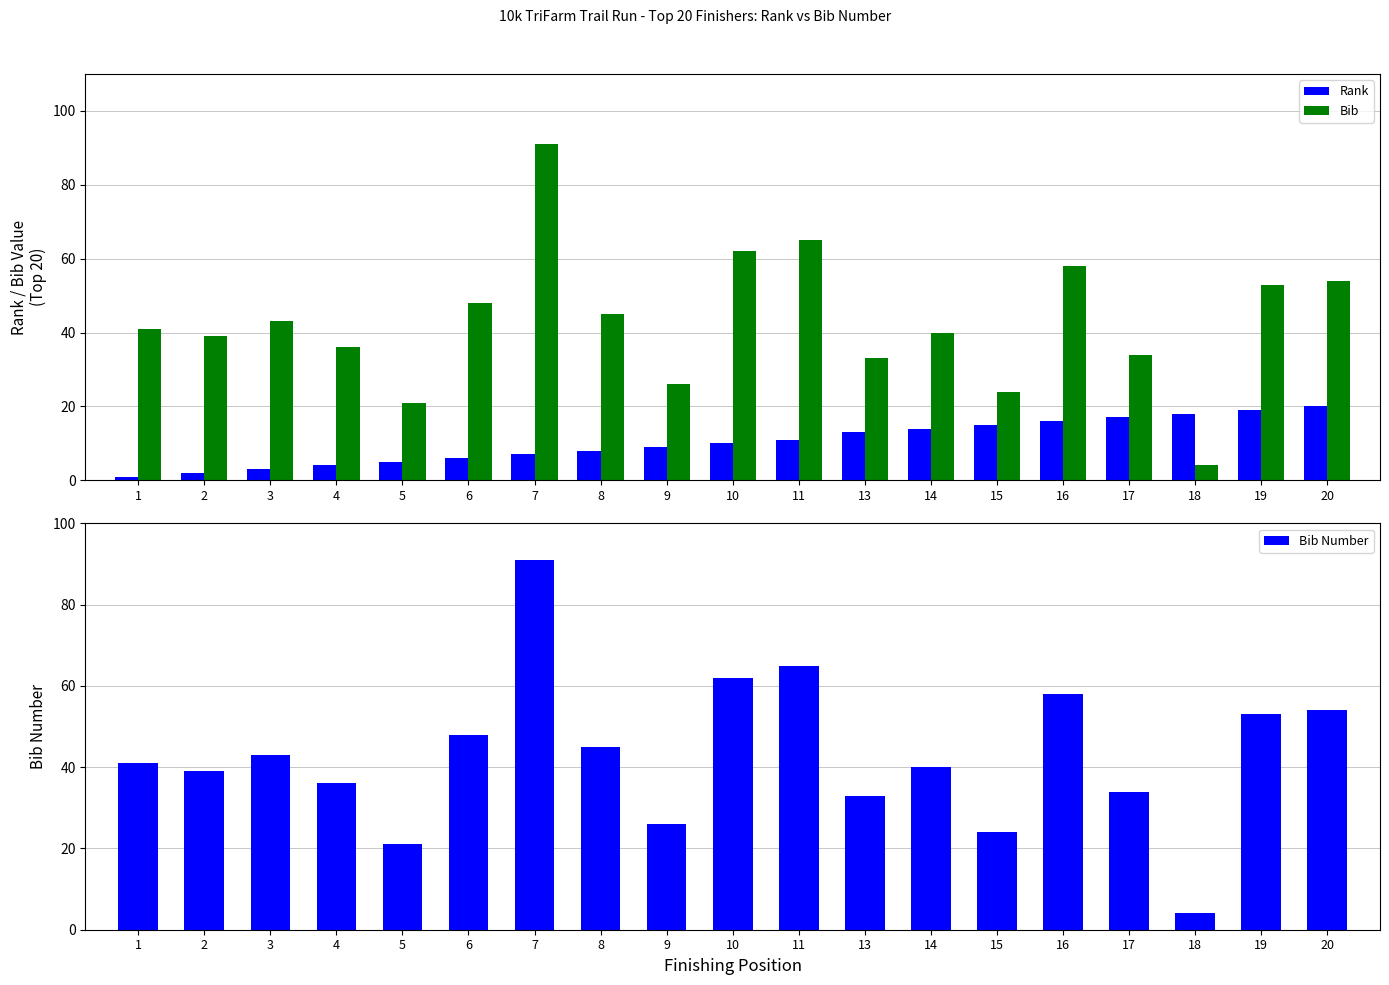

What is the average value of the Bib Number series?

43